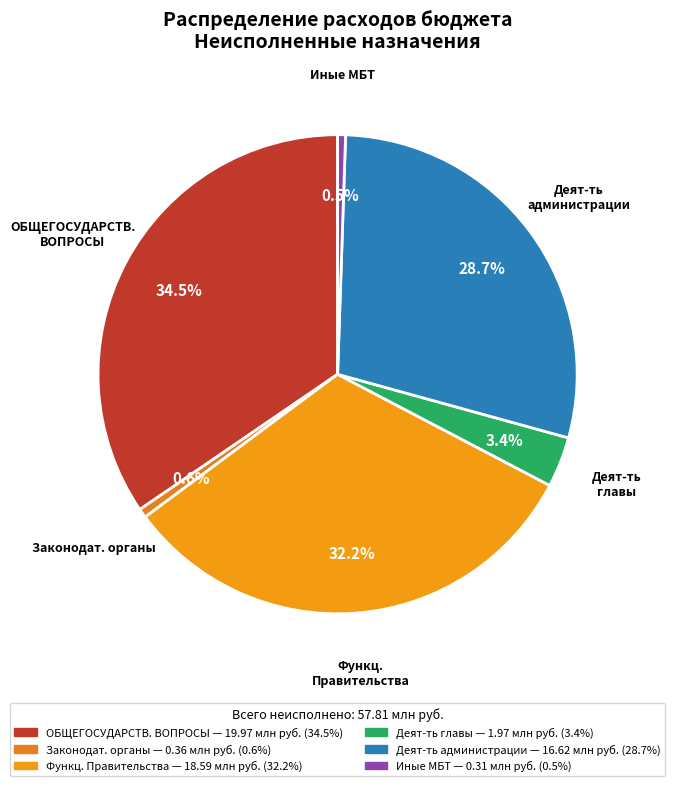

How many slices are in this pie chart?

6